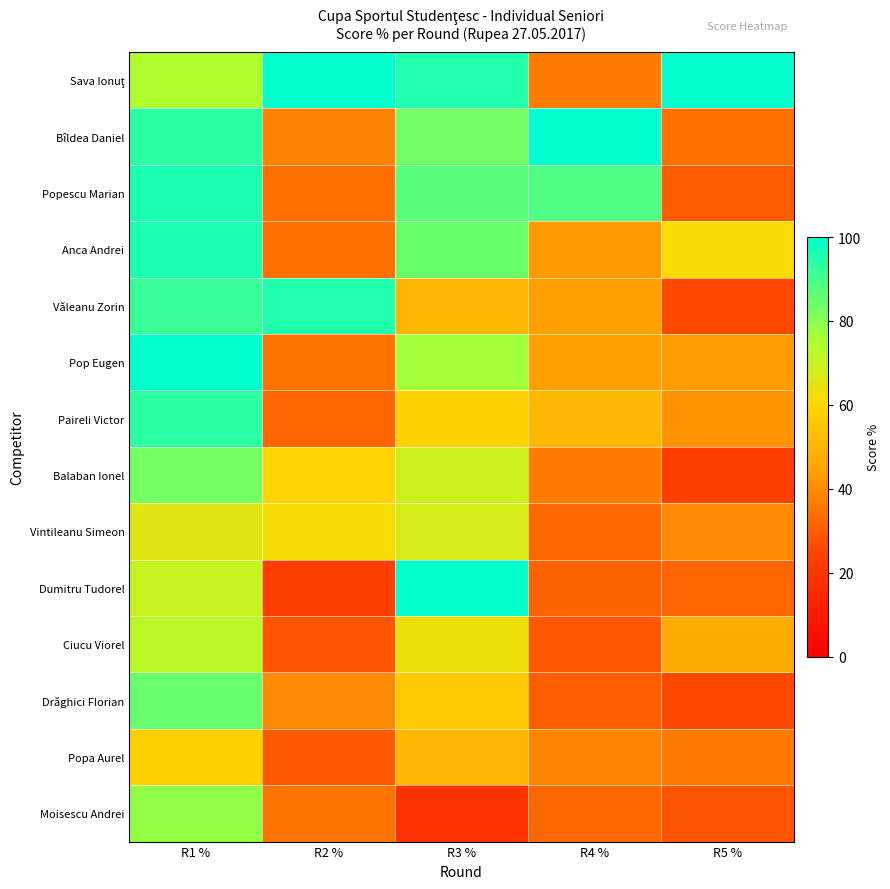

What is the difference between the highest and lowest values at R5 %?

76.7